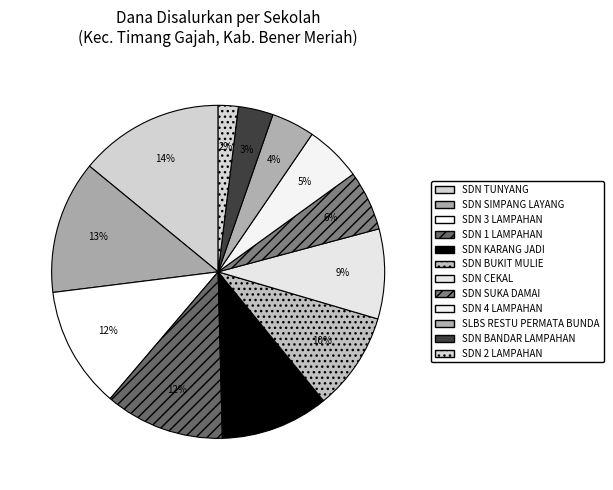

How many segments does this pie chart have?

12